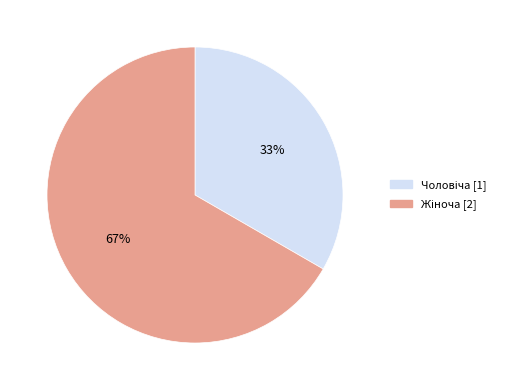

Does any single category account for the majority?

Yes